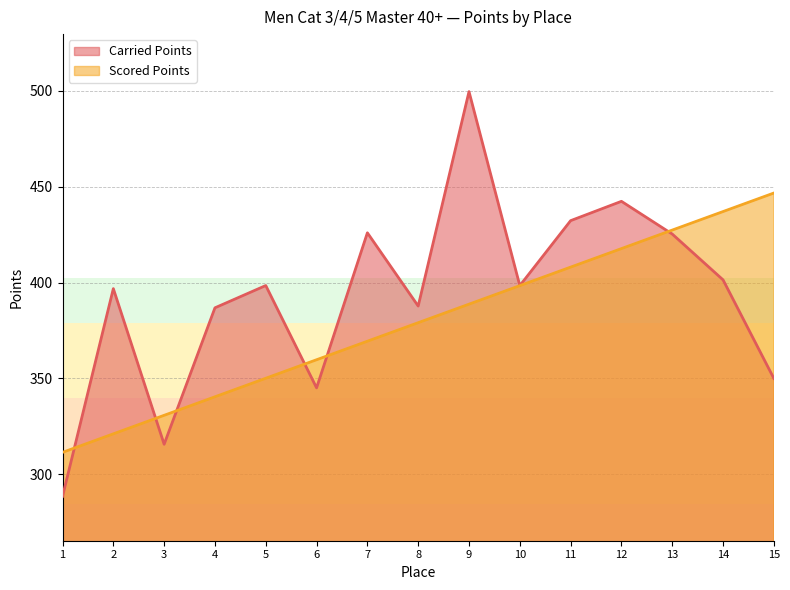

What is the difference between the maximum and second lowest values in the Carried Points series?

183.8